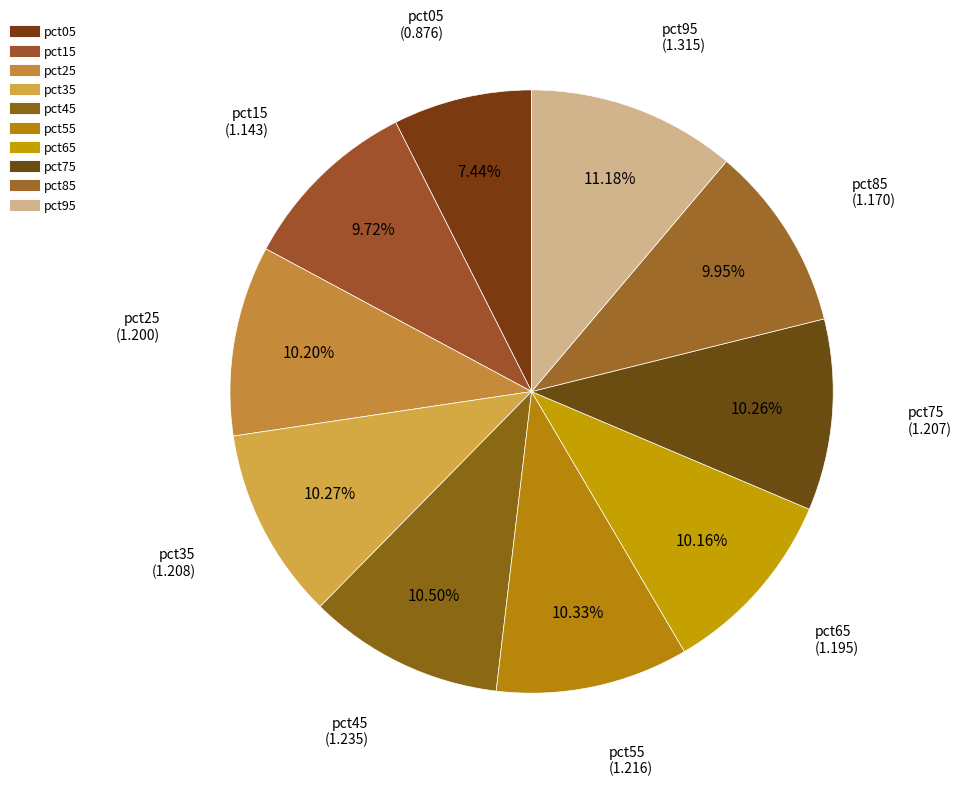

Rank the categories by value from highest to lowest.

pct95, pct45, pct55, pct35, pct75, pct25, pct65, pct85, pct15, pct05